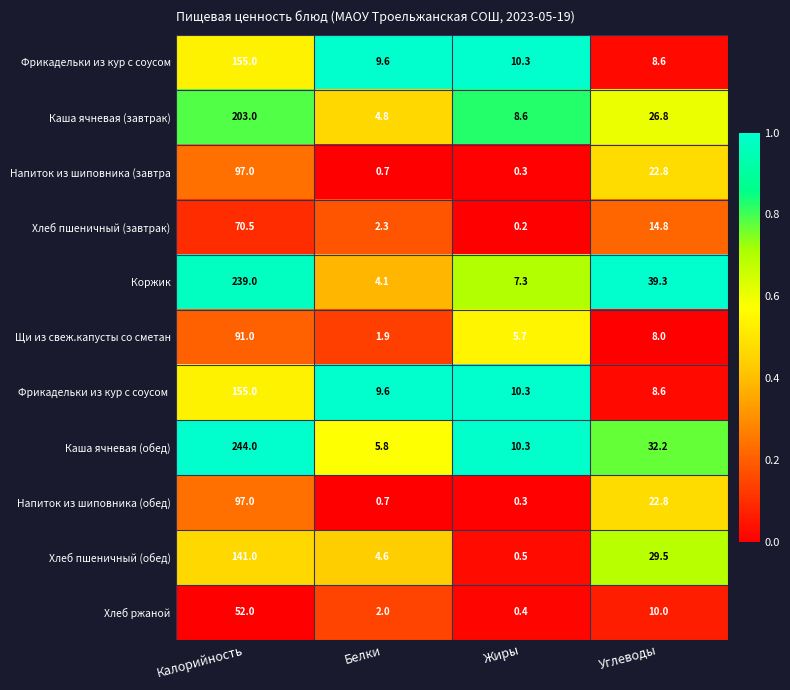

Which category has the lowest value in the Хлеб пшеничный (завтрак) series?

Жиры